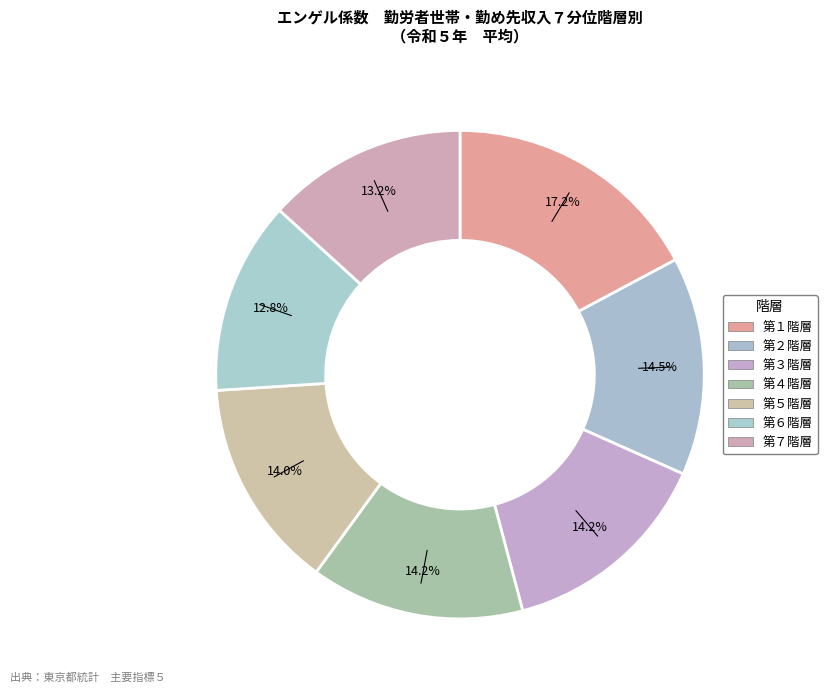

What is the smallest slice in the pie chart?

第６階層